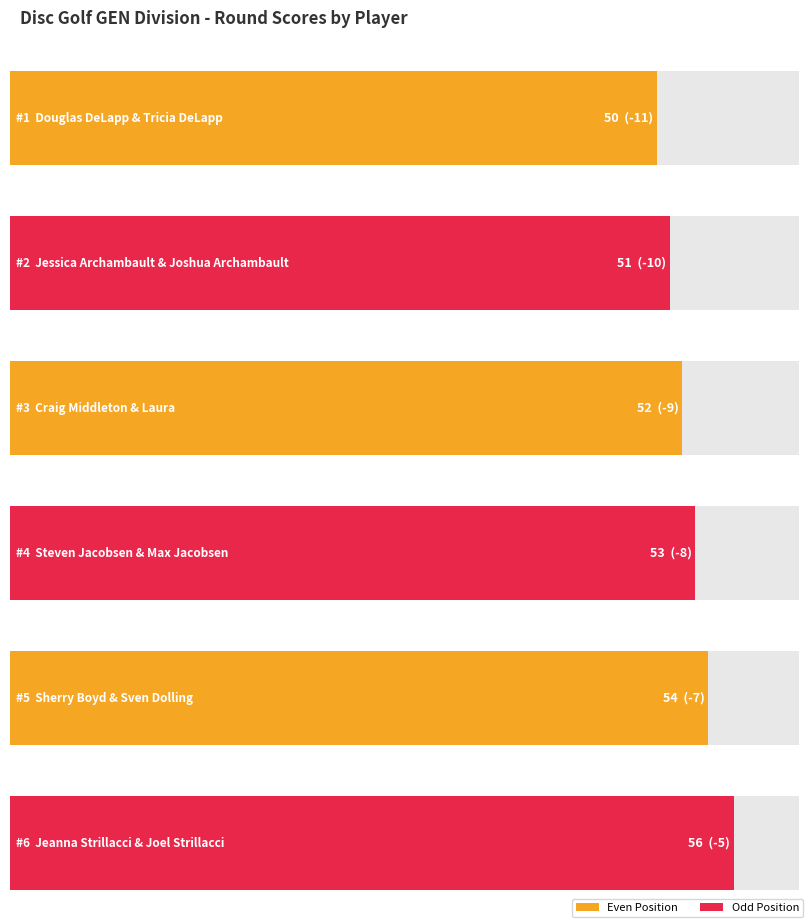

Is it true that round_total_score equals 54 at Sherry Boyd &
Sven Dolling?

True